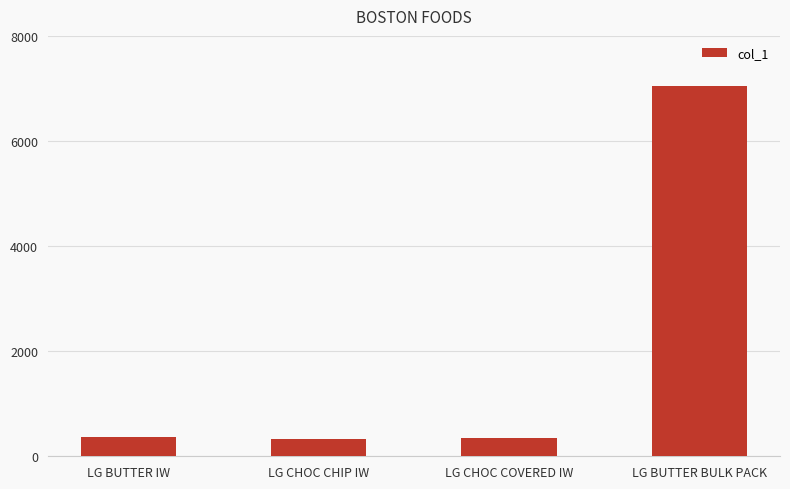

What is the sum of all values?

8080